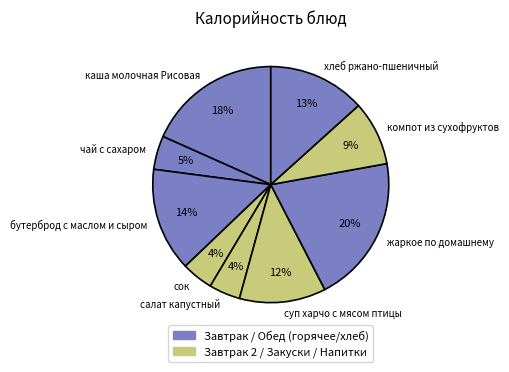

To the nearest percent, what is the combined percentage of сок and чай с сахаром?

9%